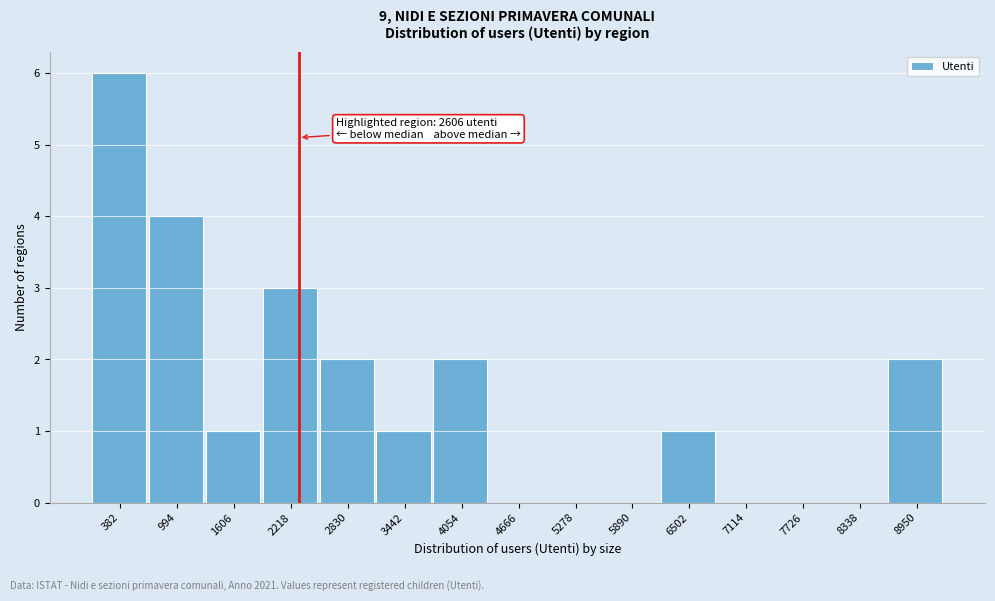

Reading left to right, extract all data points from this chart.

382=6	994=4	1606=1	2218=3	2830=2	3442=1	4054=2	4666=0	5278=0	5890=0	6502=1	7114=0	7726=0	8338=0	8950=2